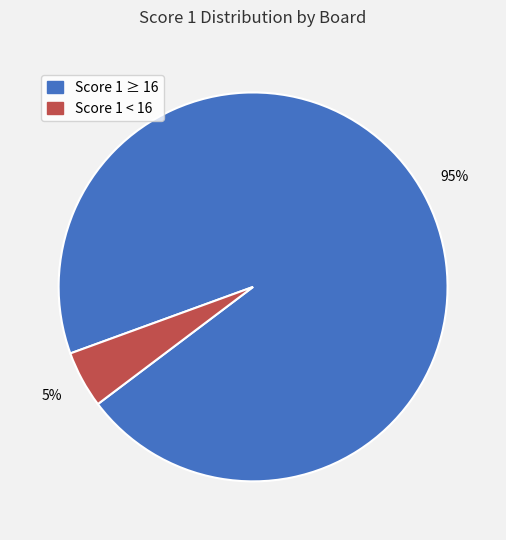

To the nearest percent, what is the average slice percentage?

50%